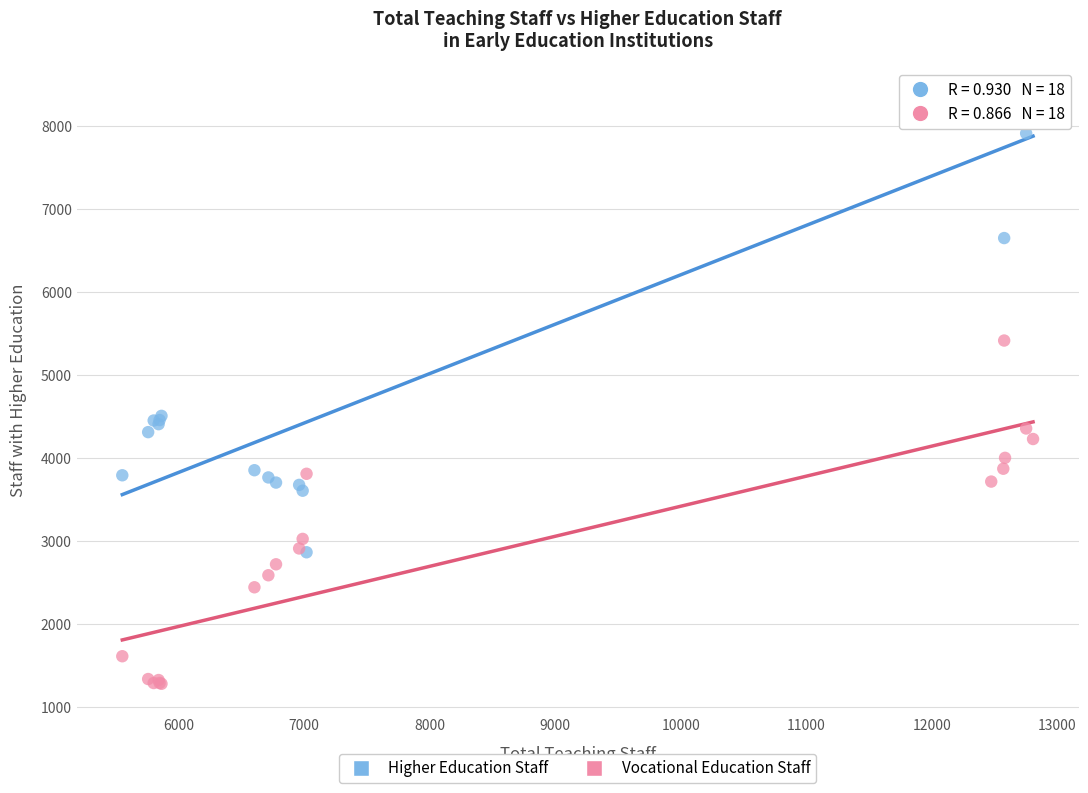

Which series contains the highest Y value?

Higher Education Staff